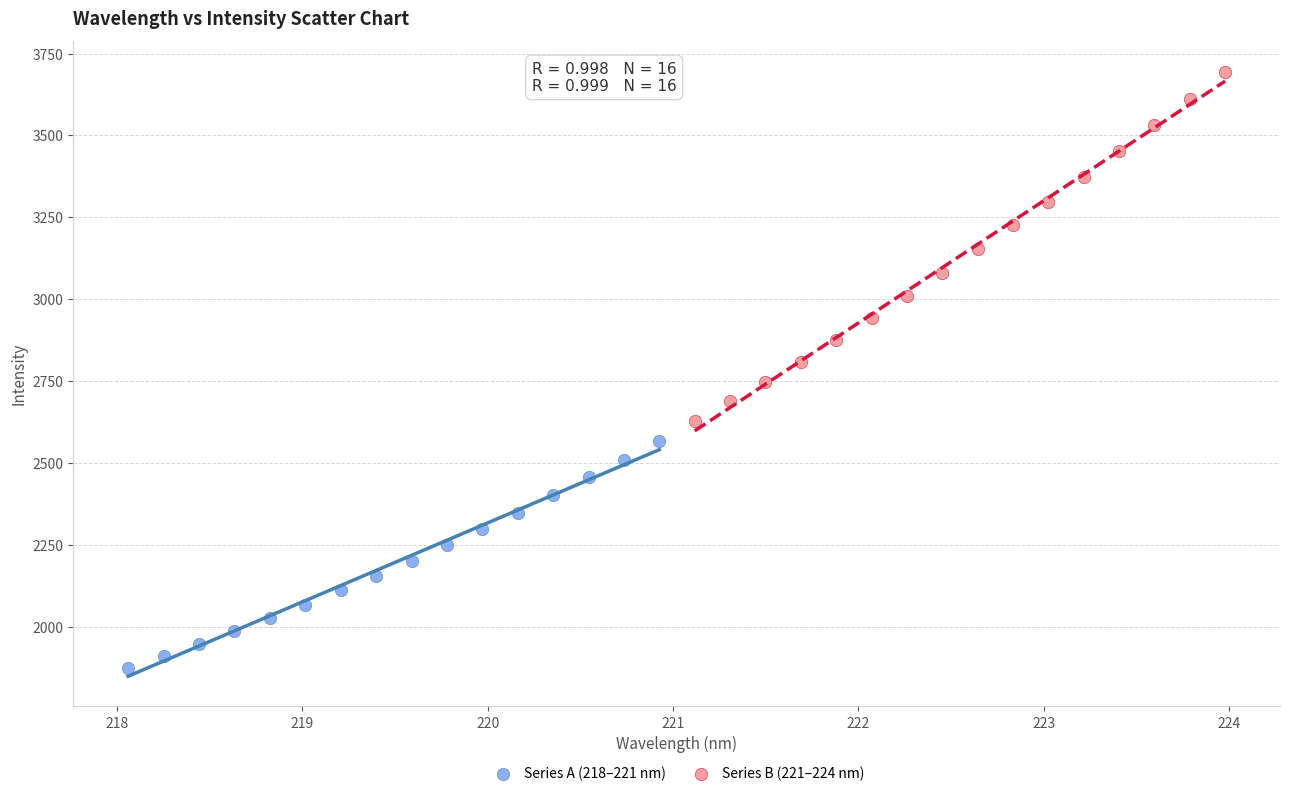

Which series has the largest Y range (max minus min)?

Series B (221–224 nm)